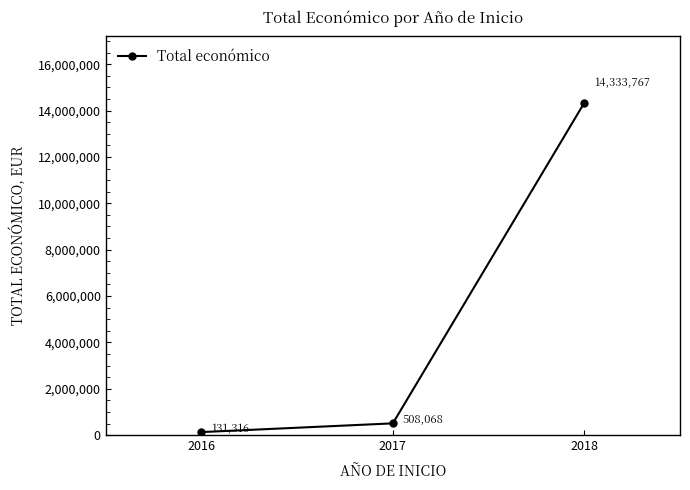

List the labels in order of value, smallest first.

2016, 2017, 2018